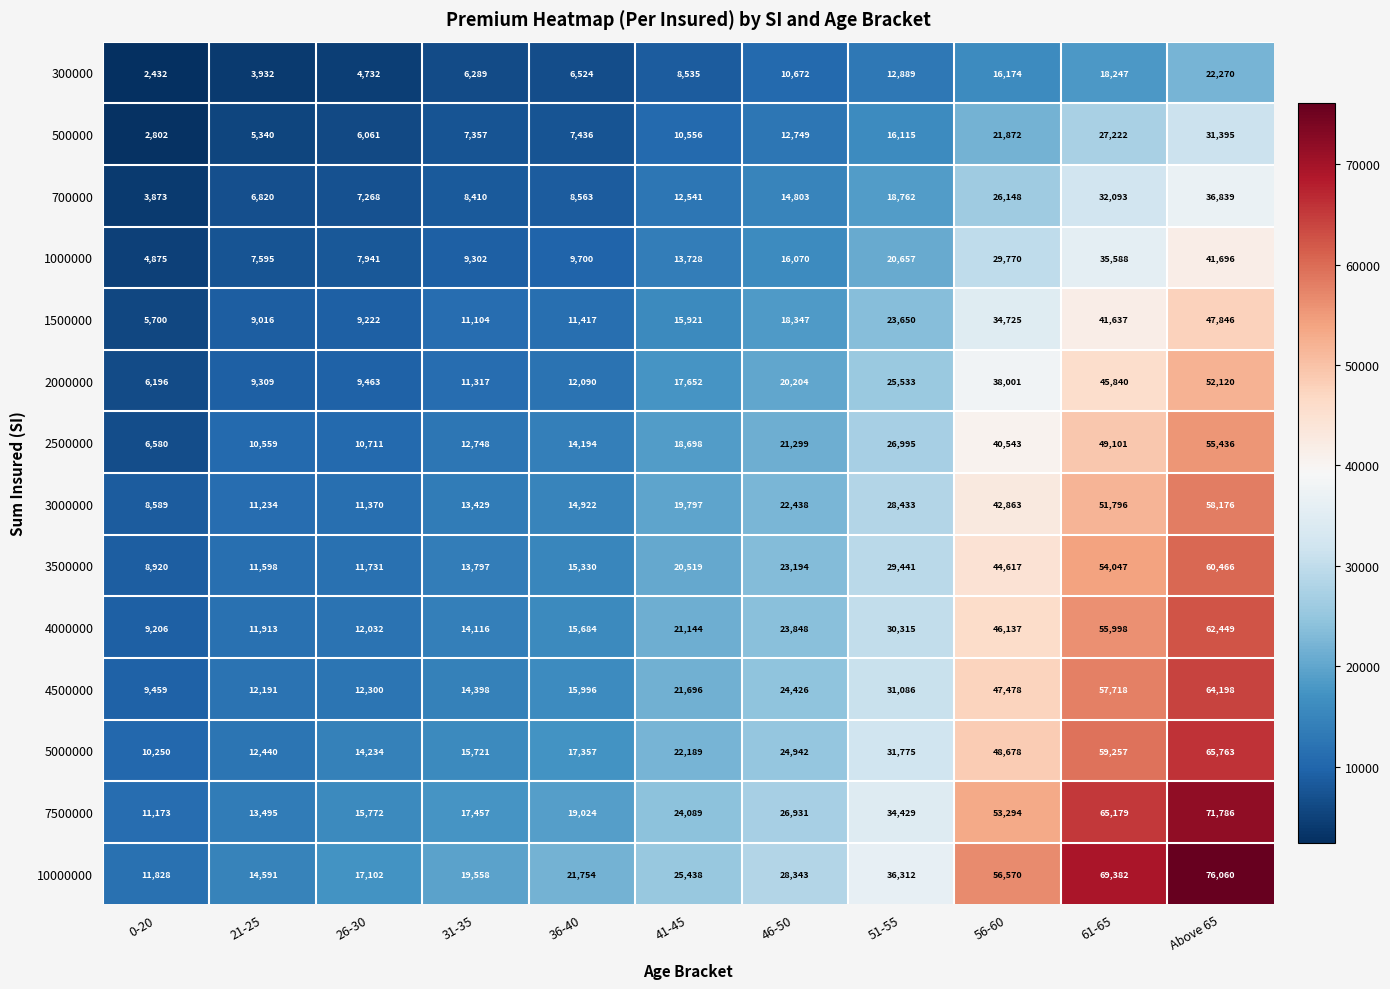

Count the number of categories in the chart.

11